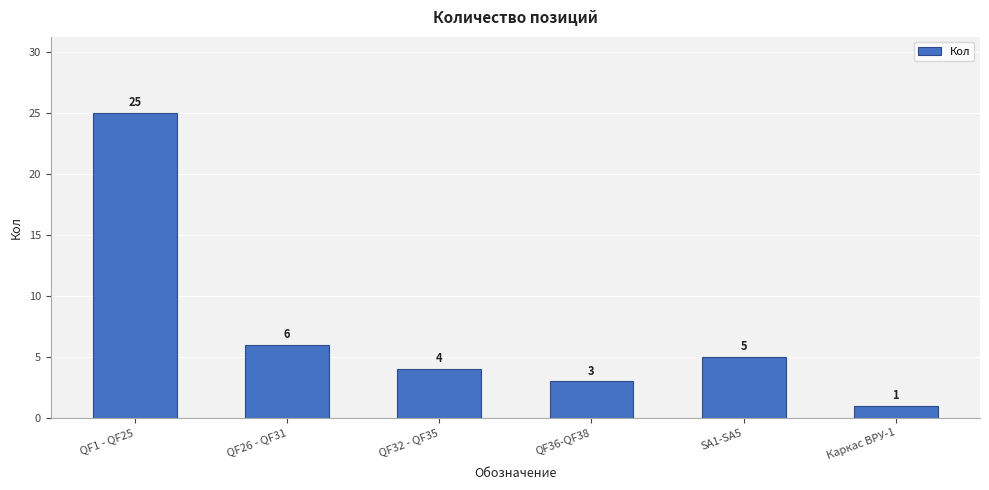

Between Каркас ВРУ-1 and SA1-SA5, which is larger?

SA1-SA5